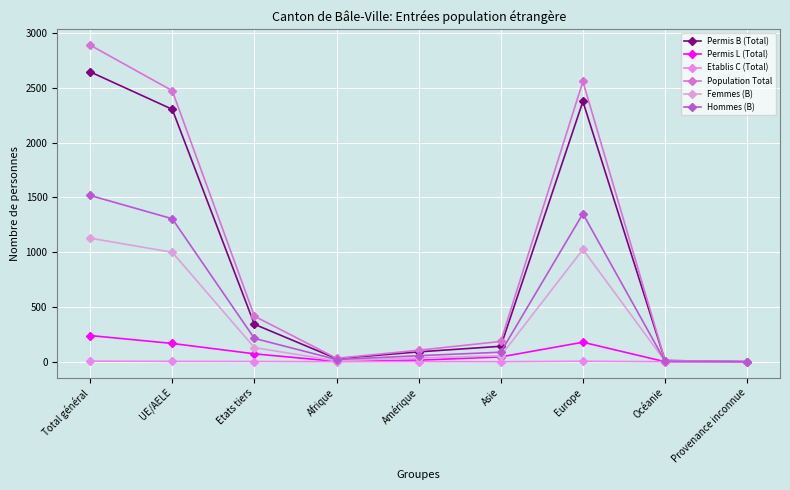

Which has a higher value, Asie or Afrique?

Asie